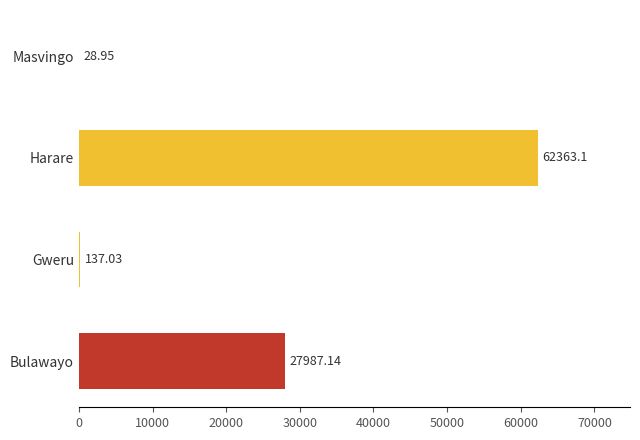

At which label is the value closest to 31196?

Bulawayo